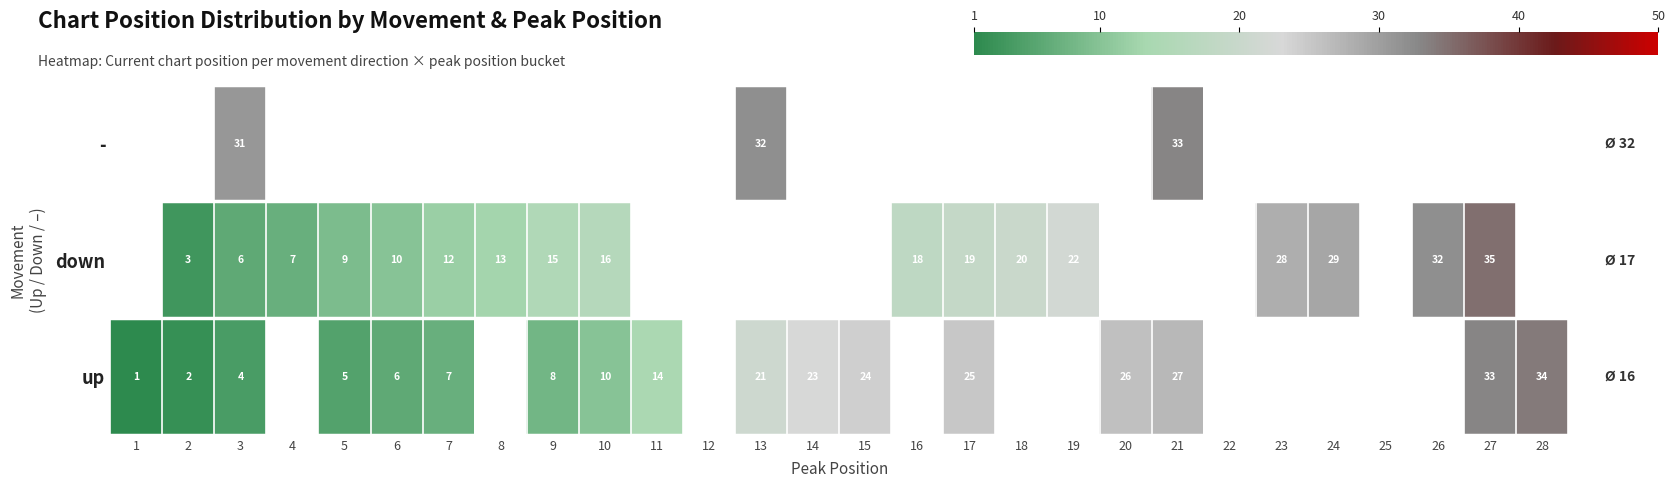

True or false: up has a value of 6 at 6.

True